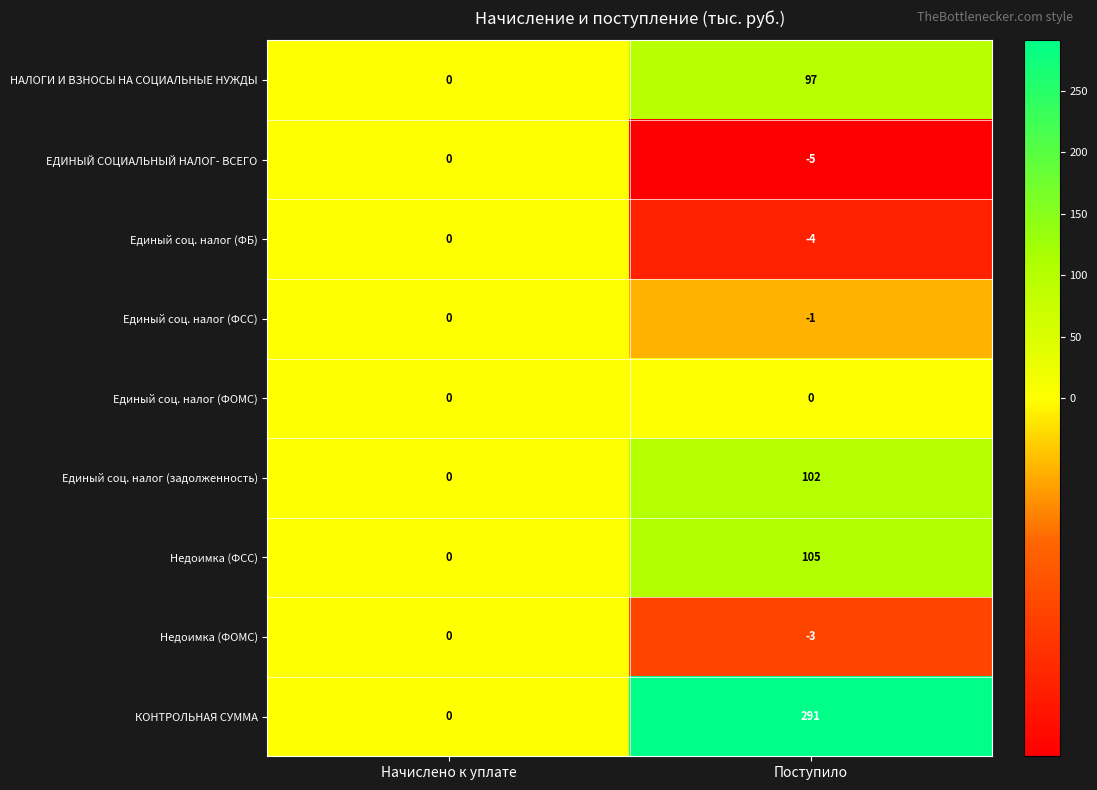

Which series has the largest total across all categories?

КОНТРОЛЬНАЯ СУММА